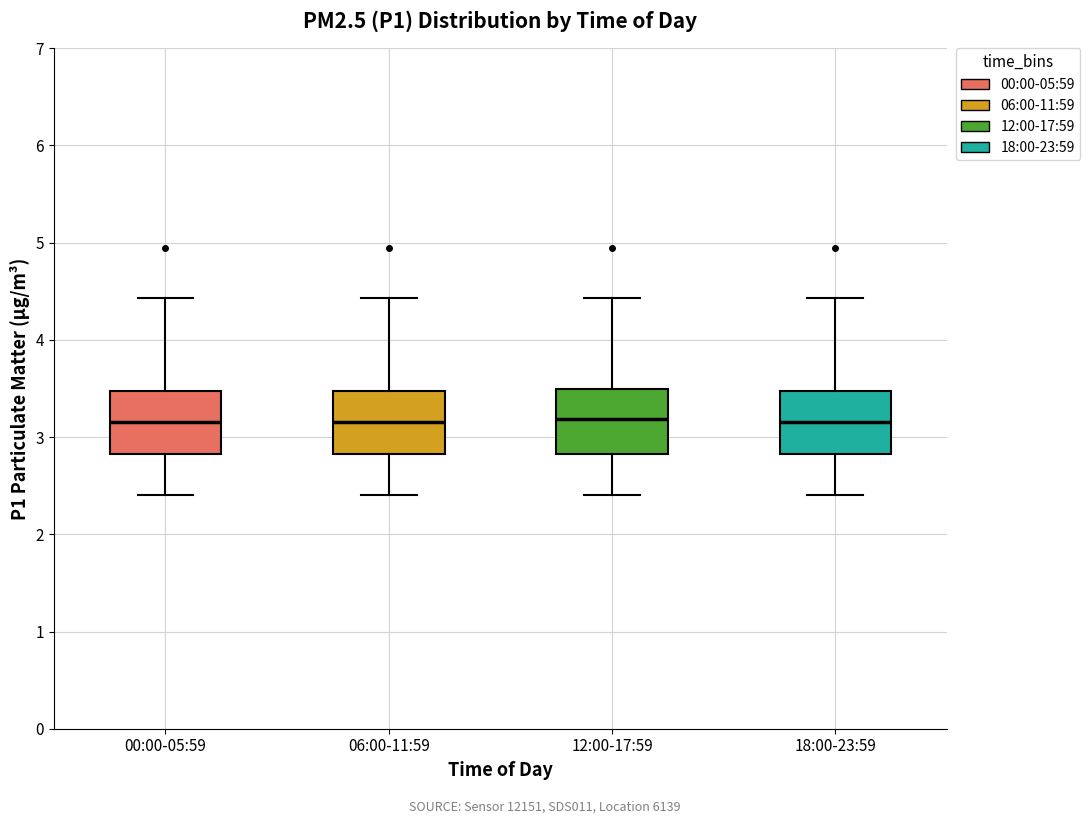

Reading left to right, read every box against the y-axis: the position of its median line, the range the box covers, and the ends of its whiskers. The values are not printed on the chart, so give them approximately, as read against the axis.

00:00-05:59: median 3.2, box 2.8 to 3.5, whiskers 2.4 to 4.4
06:00-11:59: median 3.2, box 2.8 to 3.5, whiskers 2.4 to 4.4
12:00-17:59: median 3.2, box 2.8 to 3.5, whiskers 2.4 to 4.4
18:00-23:59: median 3.2, box 2.8 to 3.5, whiskers 2.4 to 4.4